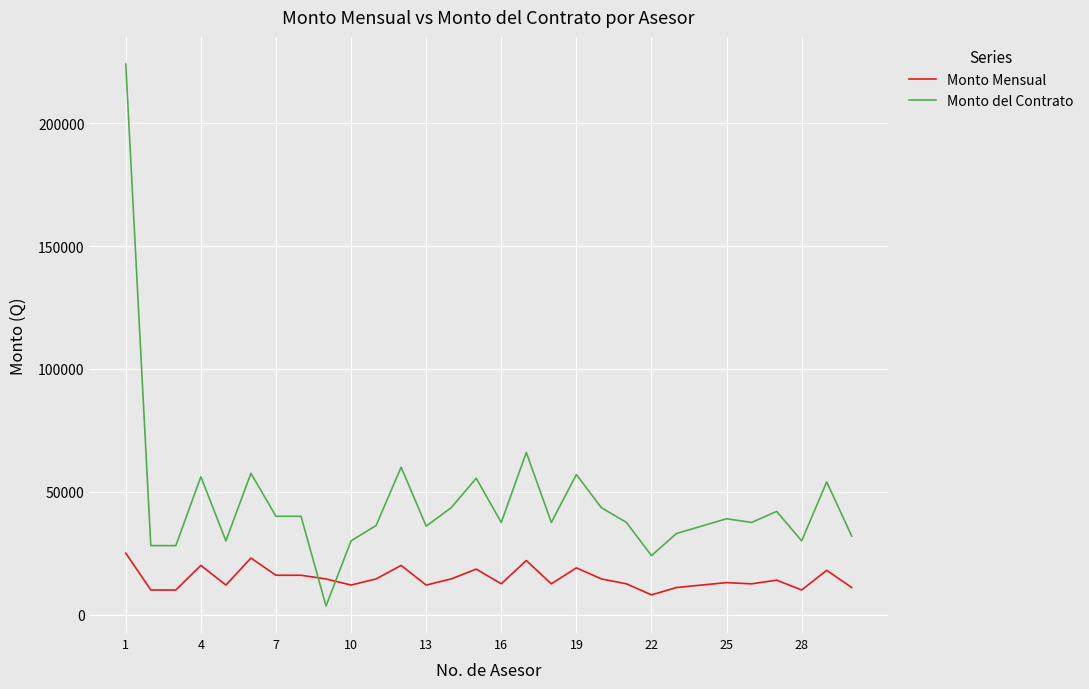

Which series has the widest spread of values?

Monto del Contrato